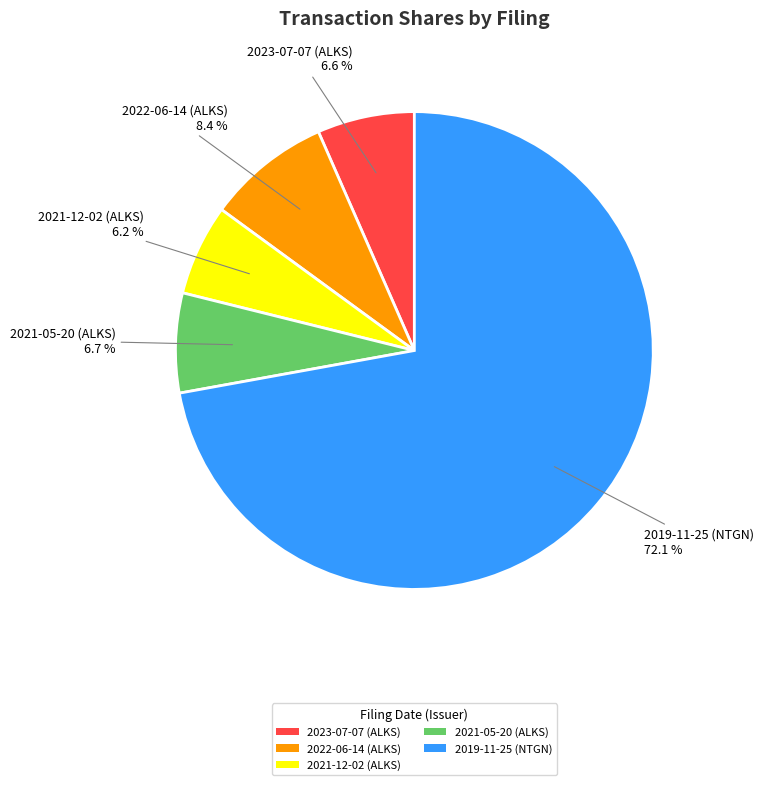

To the nearest percent, what is the difference between the 2019-11-25 (NTGN) and 2023-07-07 (ALKS) slice percentages?

66%